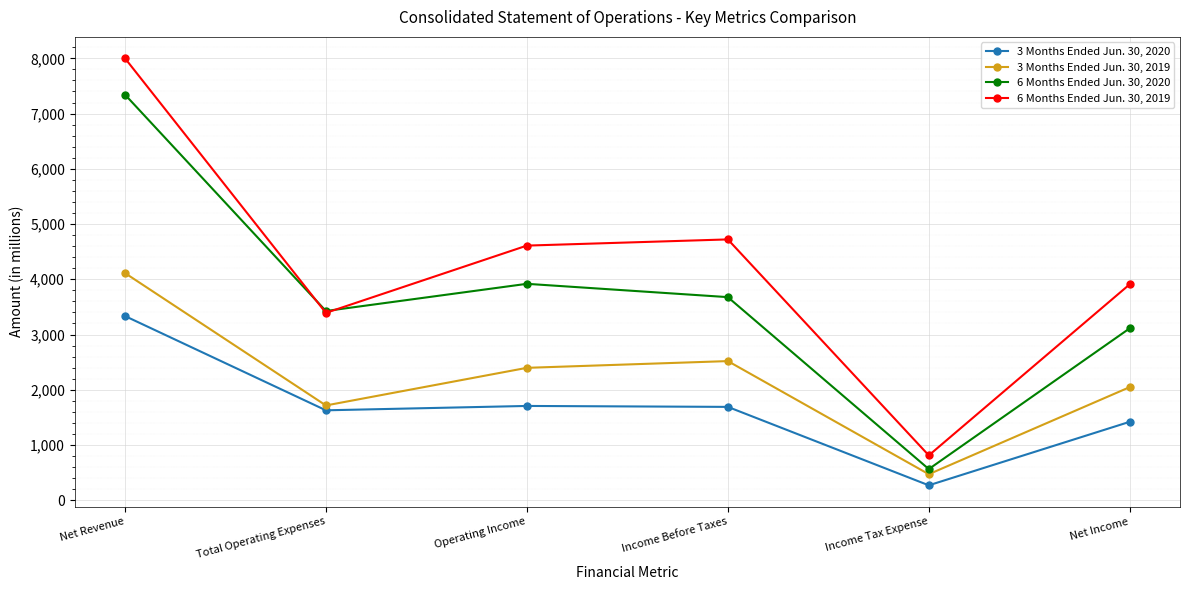

Which series has the largest total across all categories?

6 Months Ended Jun. 30, 2019